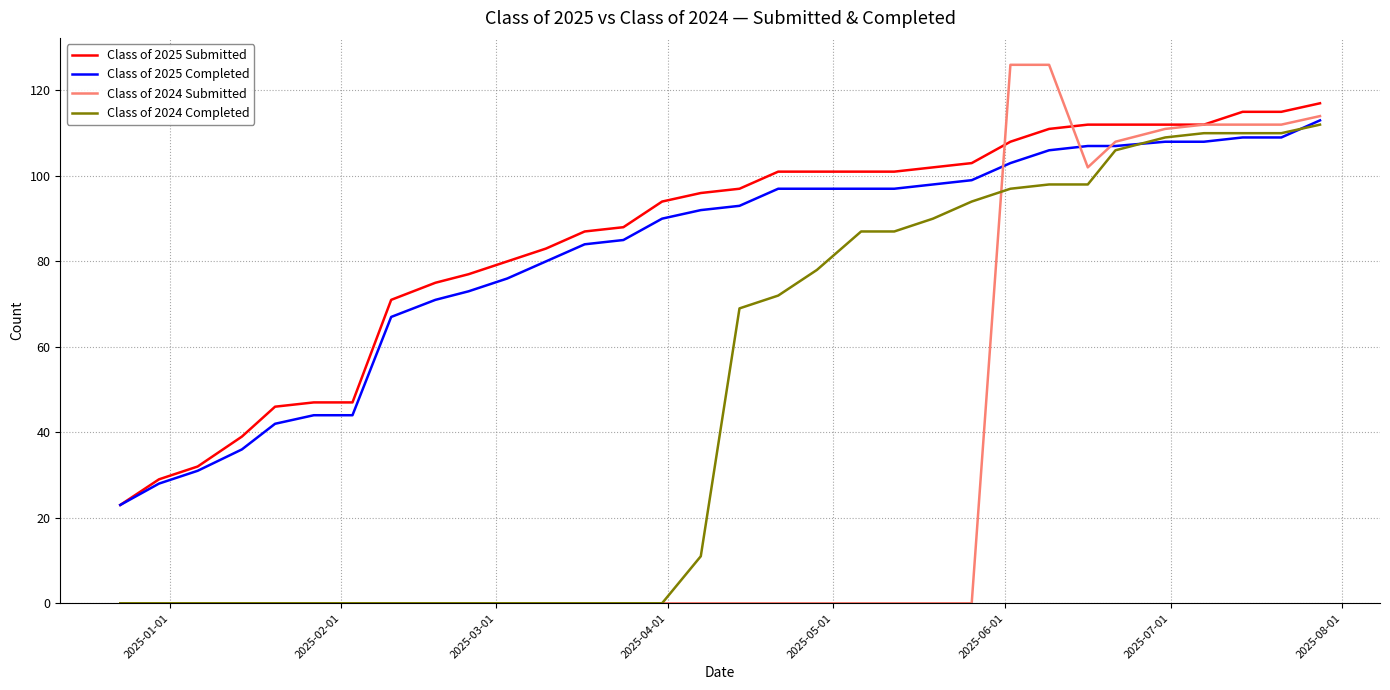

What is the greatest value displayed?

126